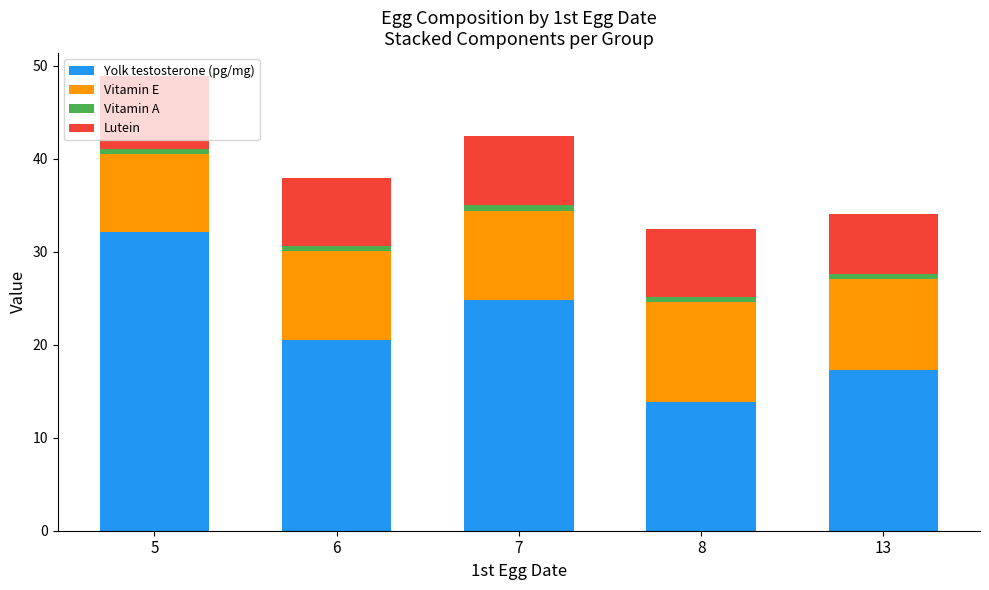

Which category has the lowest value in the Yolk testosterone (pg/mg) series?

8